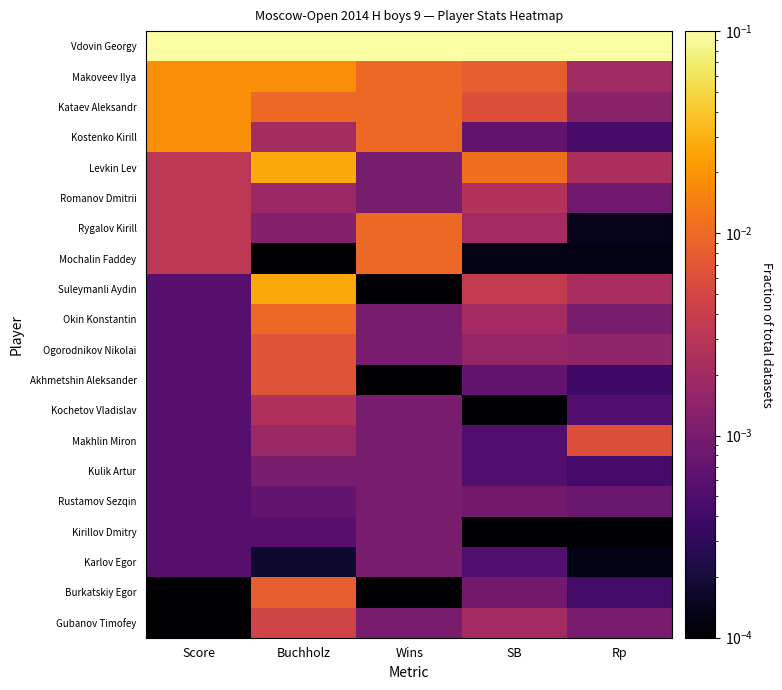

Between Buchholz and Rp, which series saw the biggest shift?

Suleymanli Aydin